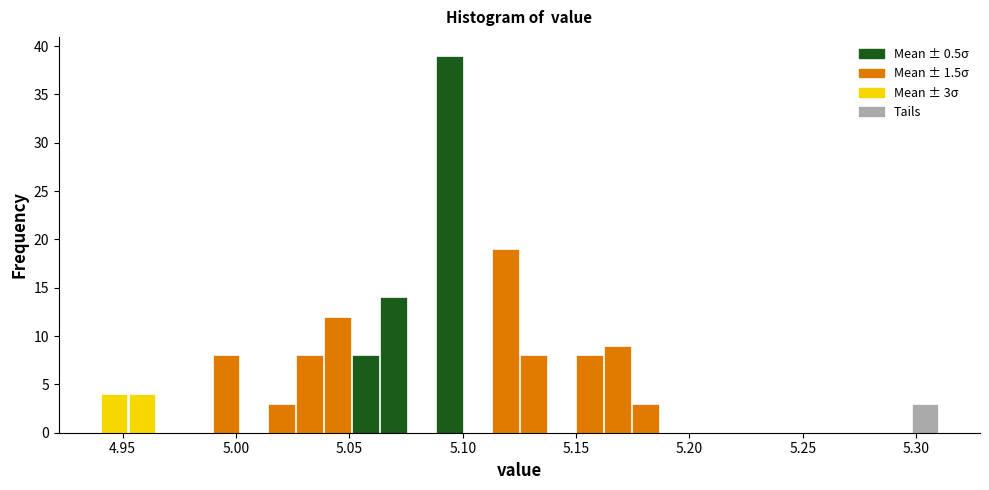

Read against the x-axis, roughly where is the centre of the tallest bar?

5.095